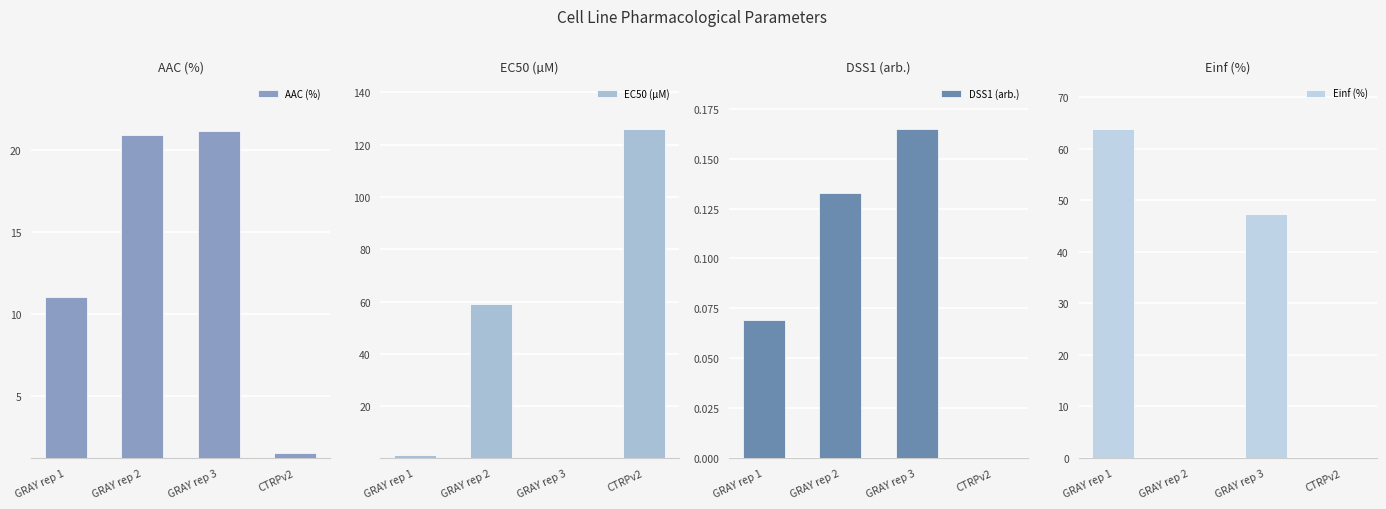

Is it true that DSS1 (arb.) equals 0.1 at GRAY rep 2?

True